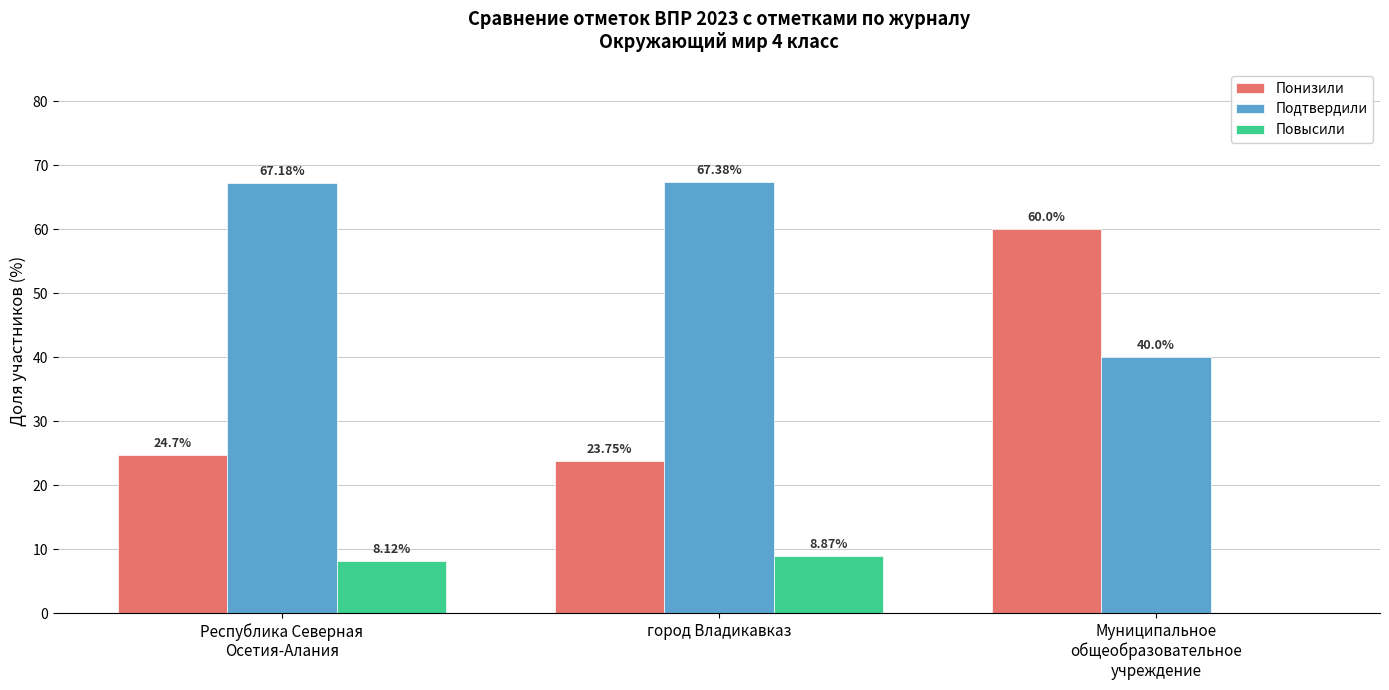

Reading left to right, list all the values displayed in this chart.

Понизили: 24.7	23.8	60.0
Подтвердили: 67.2	67.4	40.0
Повысили: 8.1	8.9	0.0